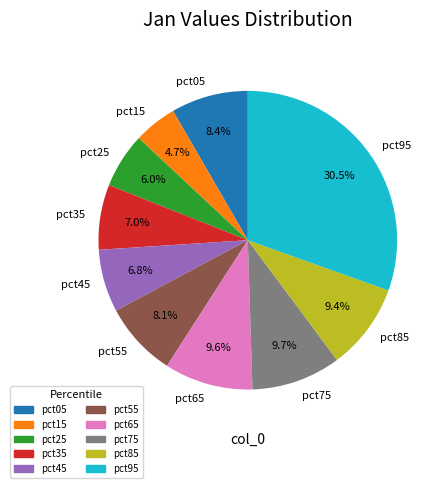

What percentage is the pct45 slice, to the nearest percent?

7%